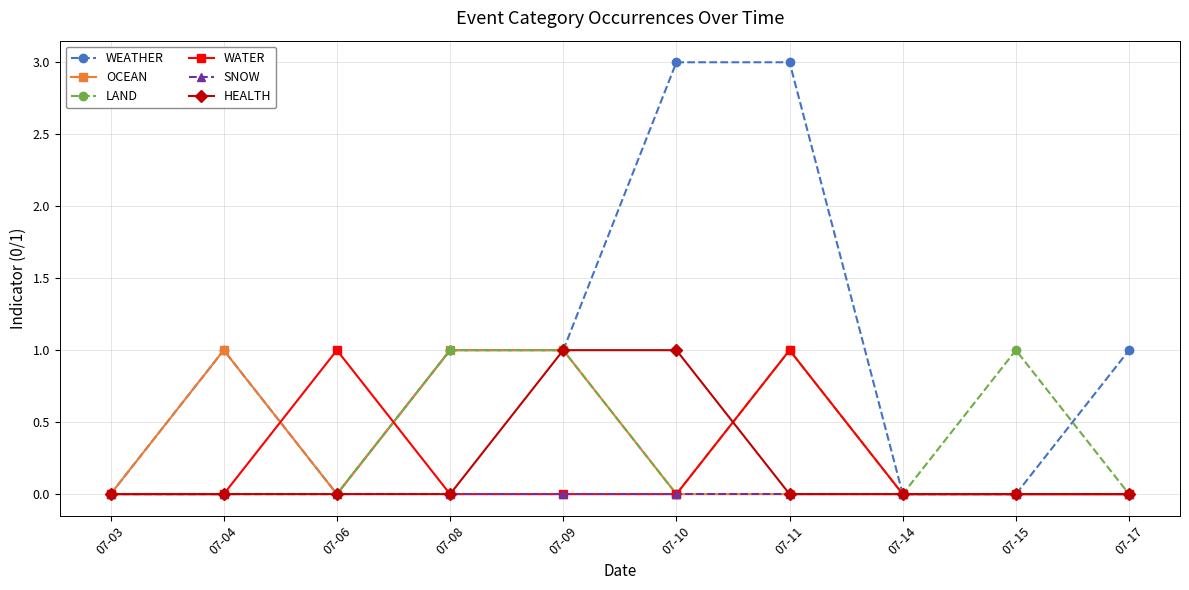

Which series changed the most between 07-03 and 07-10?

WEATHER